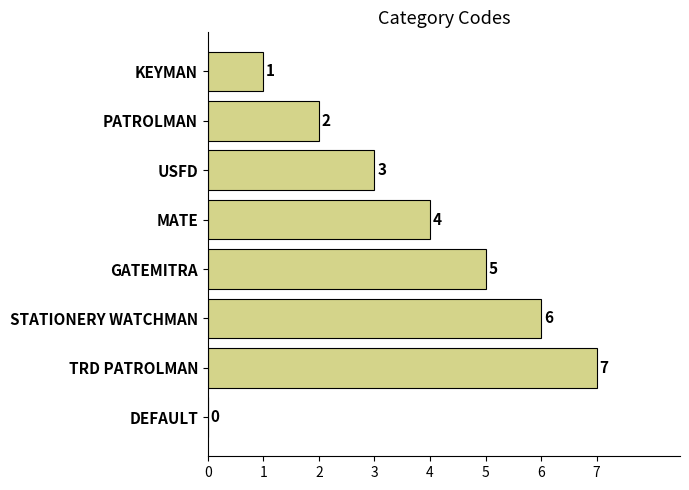

Which label corresponds to the largest value in the chart?

TRD PATROLMAN